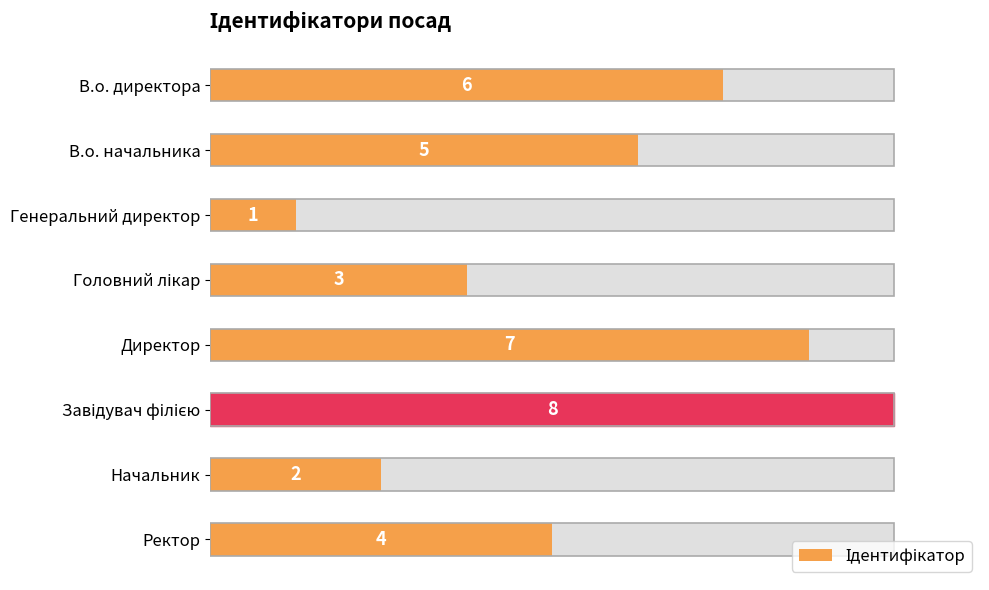

How many values are between 3 and 7?

5